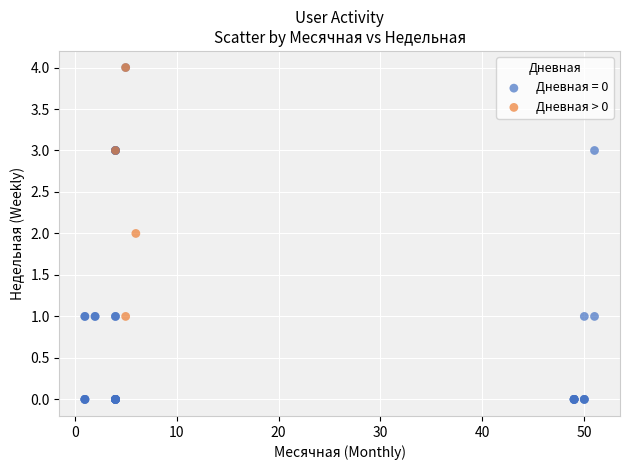

Which series has the largest Y range (max minus min)?

Дневная = 0